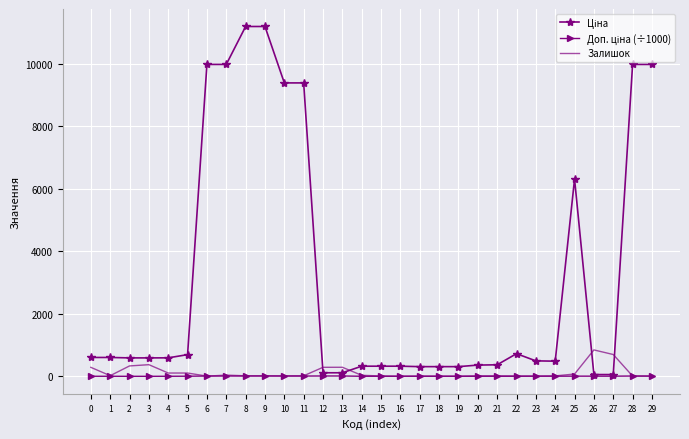

What is the maximum value shown in the chart?

11188.2